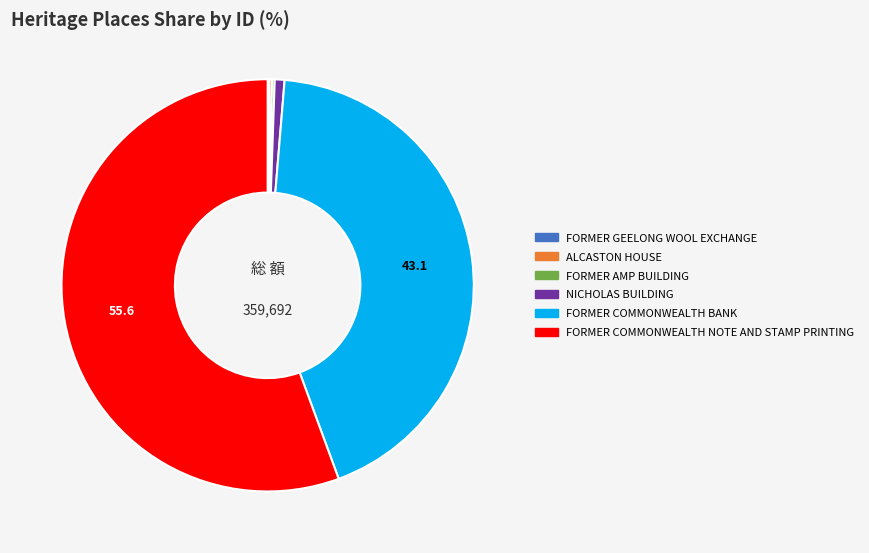

Do FORMER COMMONWEALTH BANK and FORMER COMMONWEALTH NOTE AND STAMP PRINTING together represent more than half of the pie?

Yes